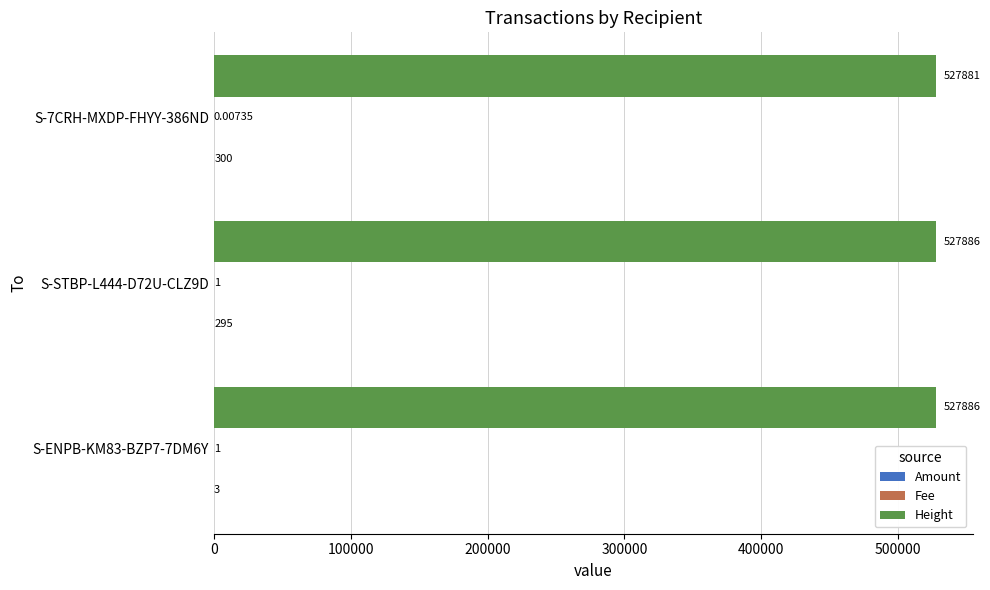

What is the sum of the Height values at S-STBP-L444-D72U-CLZ9D and S-7CRH-MXDP-FHYY-386ND?

1055767.0